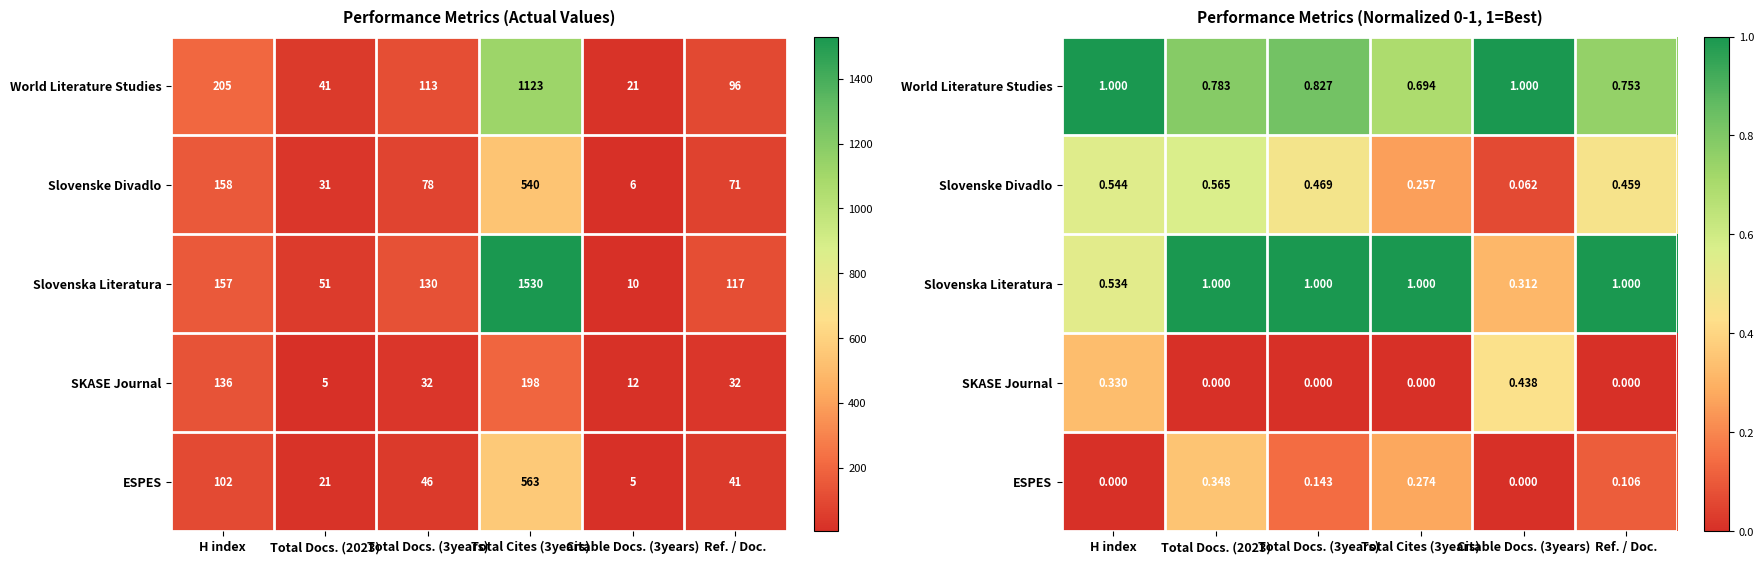

The ESPES series shows 0.0 at Ref. / Doc.. True or false?

False